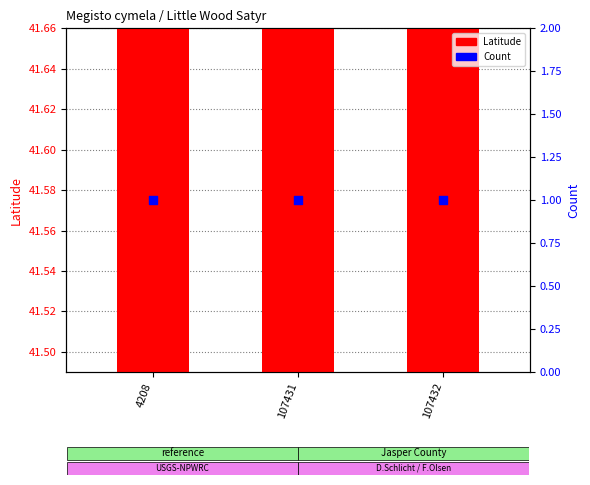

At which category is the sum across all series the highest?

4208